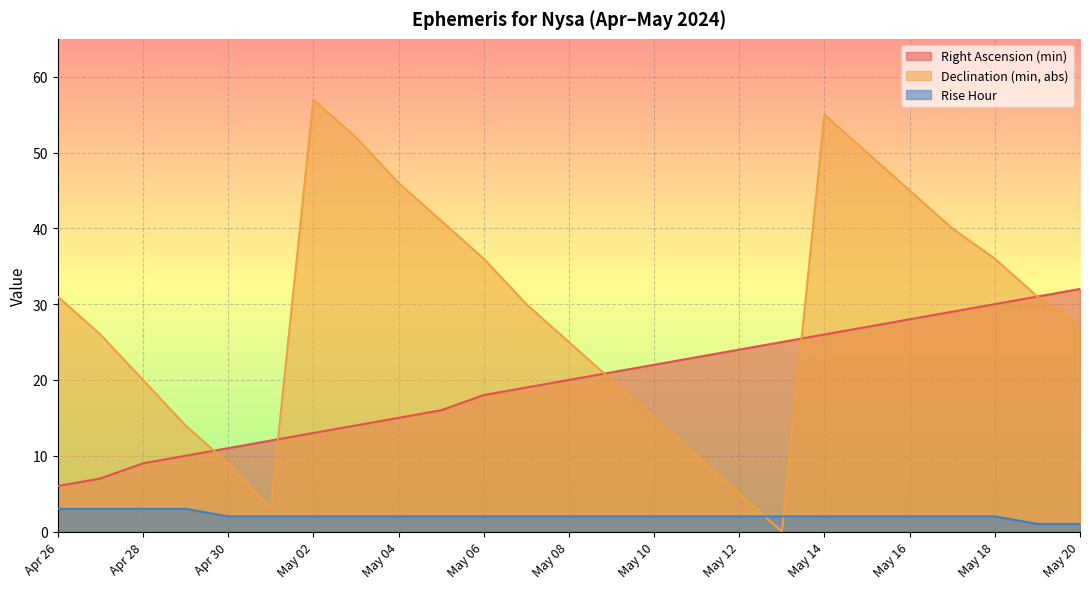

How many distinct data groups are displayed?

3